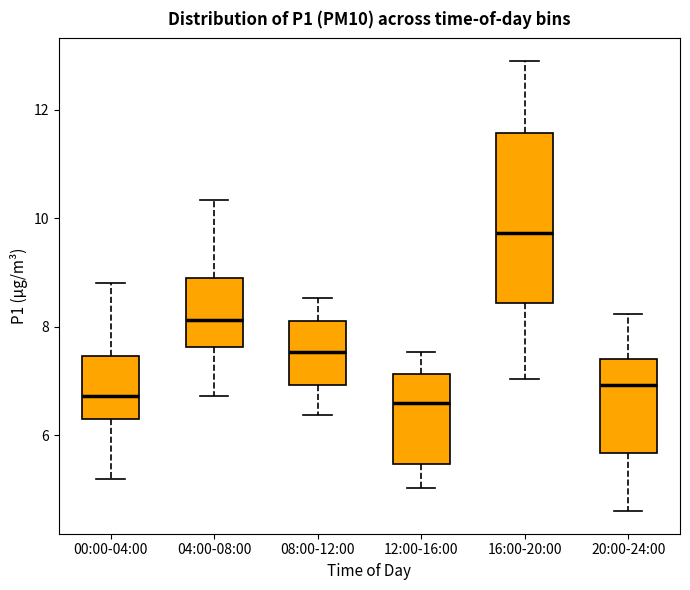

Reading left to right, read every box against the y-axis: the position of its median line, the range the box covers, and the ends of its whiskers. The values are not printed on the chart, so give them approximately, as read against the axis.

00:00-04:00: median 6.8, box 6.4 to 7.4, whiskers 5.2 to 8.8
04:00-08:00: median 8.2, box 7.6 to 9.0, whiskers 6.8 to 10.4
08:00-12:00: median 7.6, box 7.0 to 8.2, whiskers 6.4 to 8.6
12:00-16:00: median 6.6, box 5.4 to 7.2, whiskers 5.0 to 7.6
16:00-20:00: median 9.8, box 8.4 to 11.6, whiskers 7.0 to 13.0
20:00-24:00: median 7.0, box 5.6 to 7.4, whiskers 4.6 to 8.2